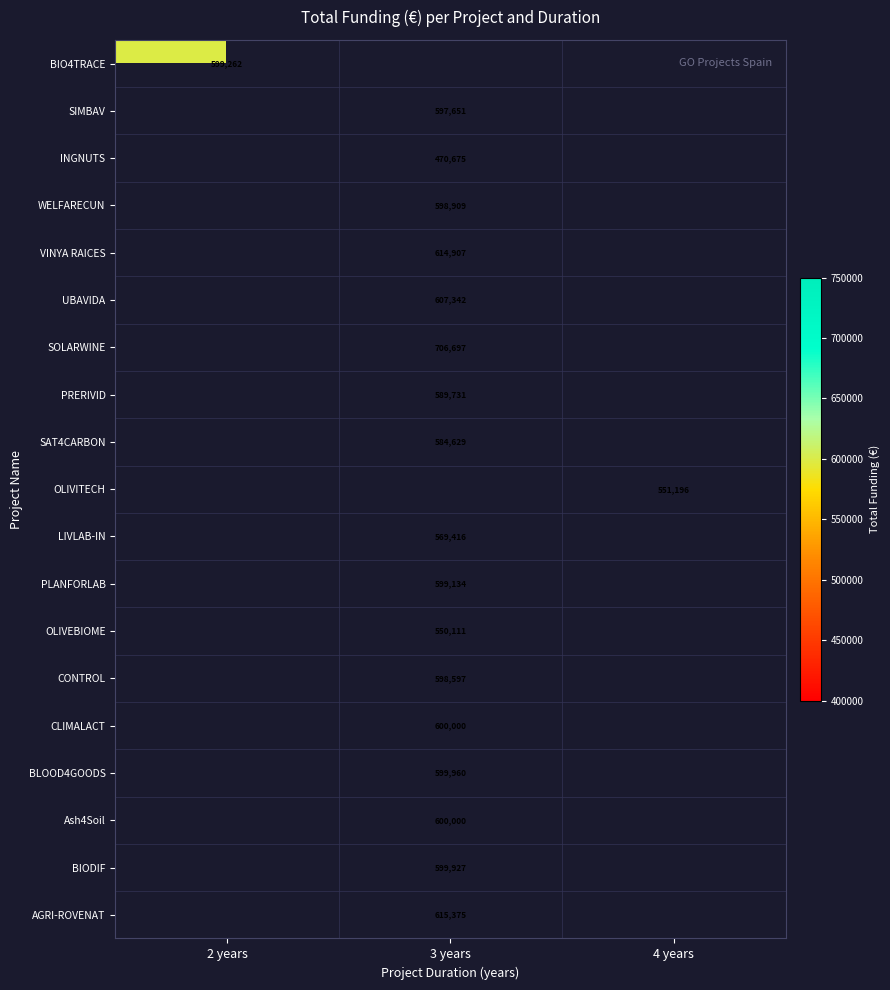

The VINYA RAICES series shows 985214 at 3 years. True or false?

False